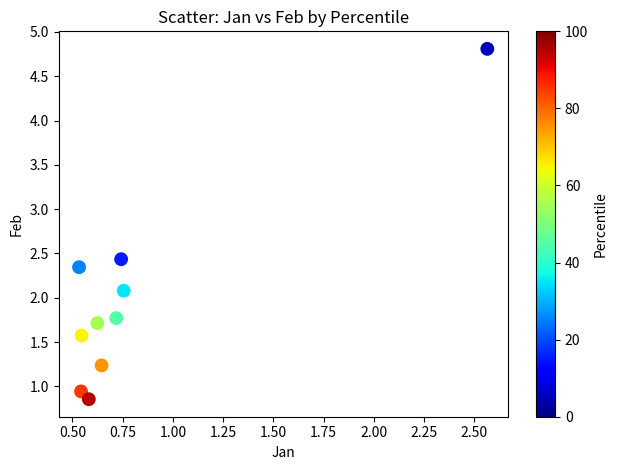

What Y value in the scatter plot is closest to 2?

2.1